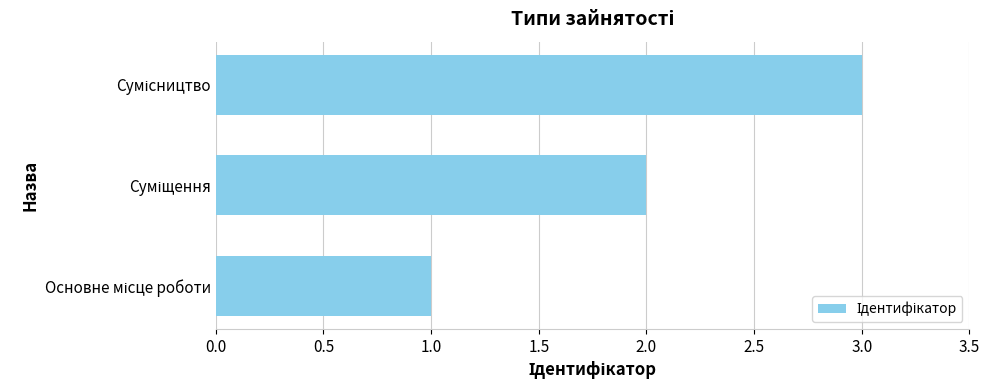

What is the maximum value shown in the chart?

3